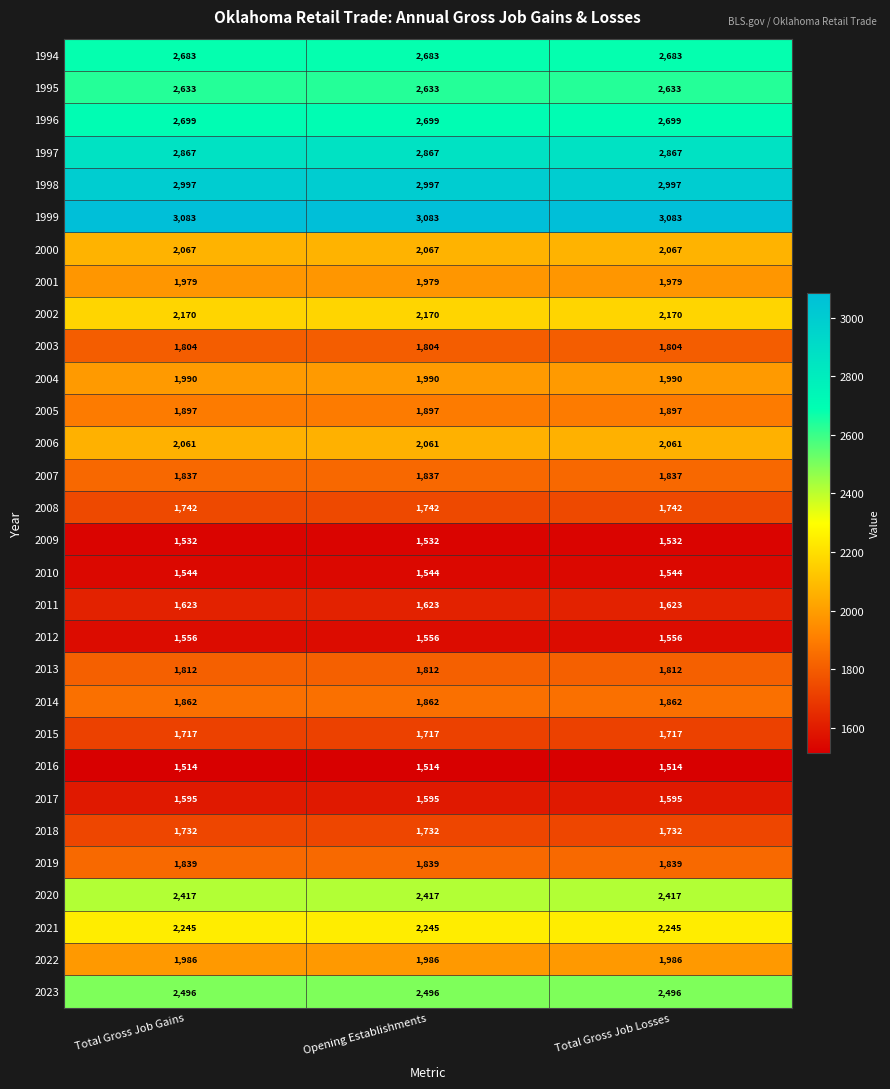

Rank the series by their maximum value, from highest to lowest.

1999, 1998, 1997, 1996, 1994, 1995, 2023, 2020, 2021, 2002, 2000, 2006, 2004, 2022, 2001, 2005, 2014, 2019, 2007, 2013, 2003, 2008, 2018, 2015, 2011, 2017, 2012, 2010, 2009, 2016